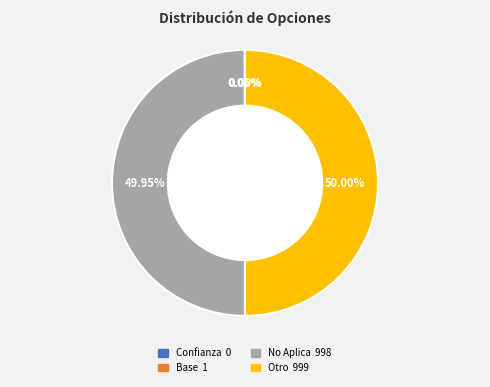

What is the ratio of the value at Otro to the value at No Aplica?

1.0